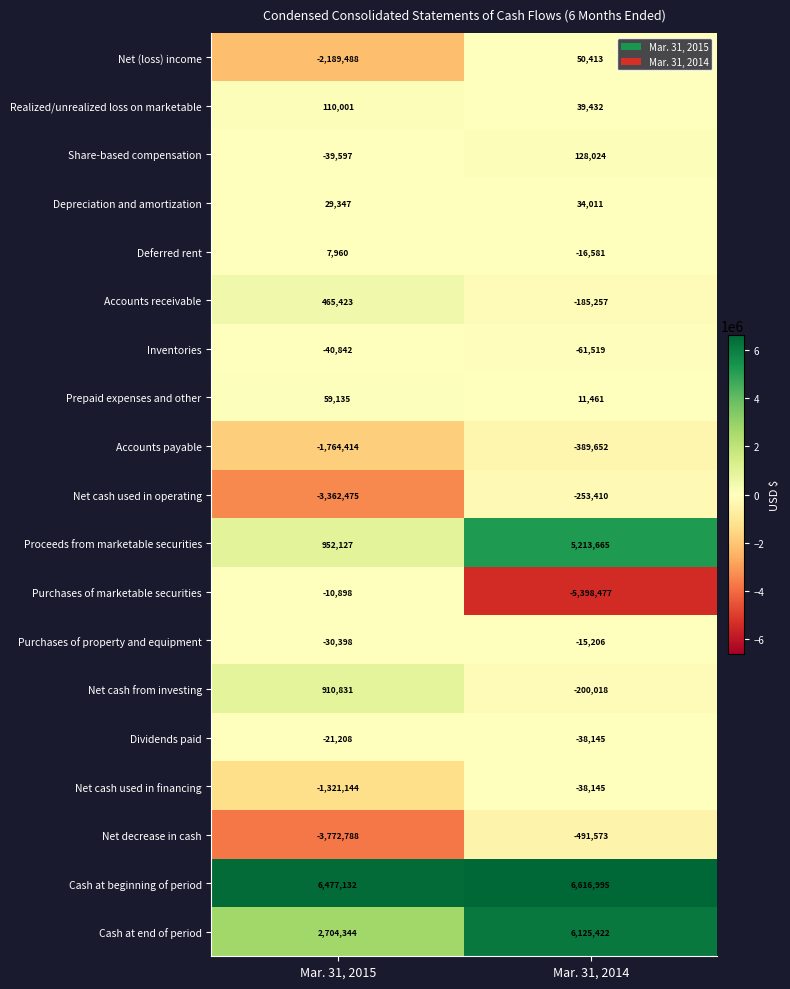

True or false: Dividends paid has a value of -21208 at Mar. 31, 2015.

True